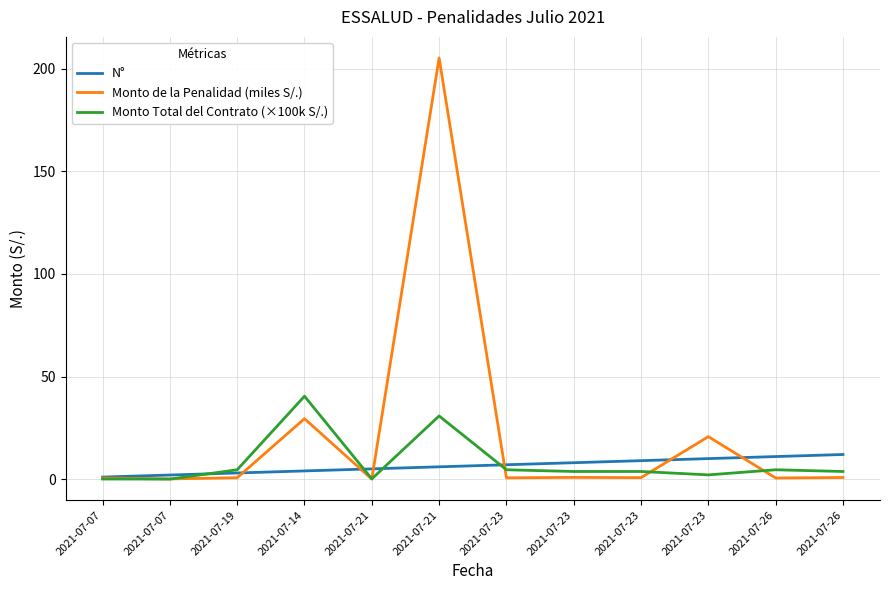

Where is the first local maximum for Monto Total del Contrato (×100k S/.)?

2021-07-14